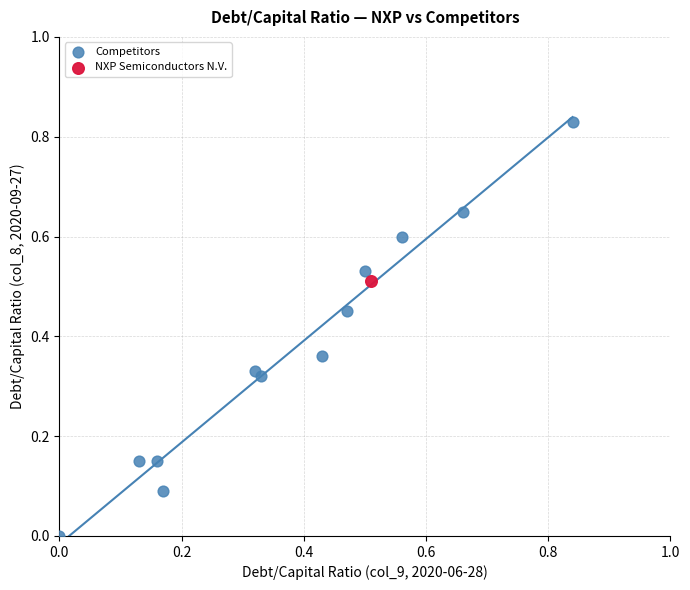

What are all the series names shown in the legend?

Competitors, NXP Semiconductors N.V.